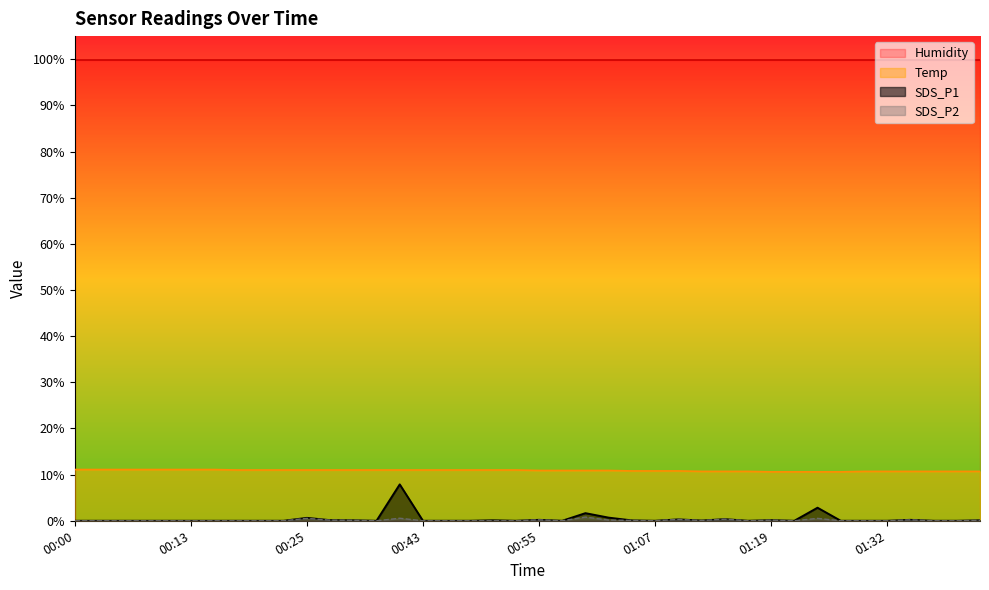

What is the spread (max minus min) of values at 01:17?

10.7